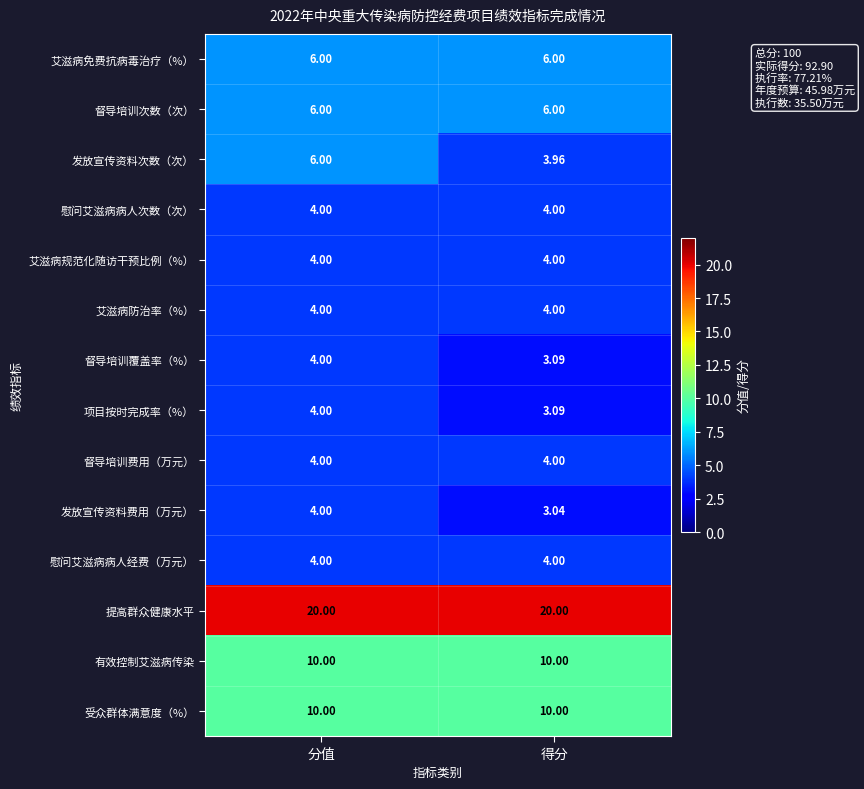

Which series has the largest total across all categories?

提高群众健康水平